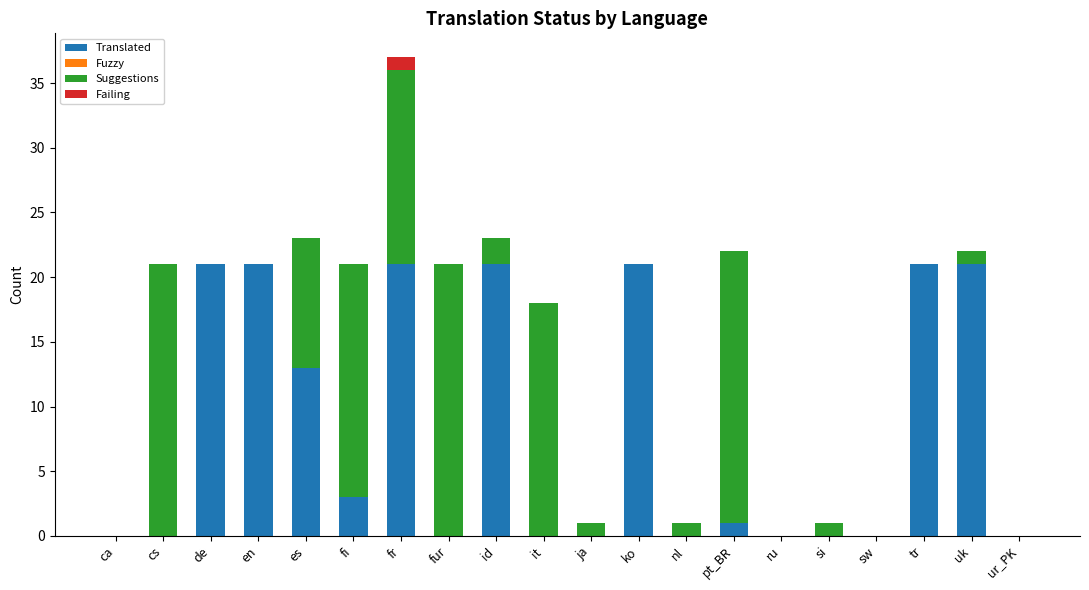

The Translated series shows 10 at fr. True or false?

False